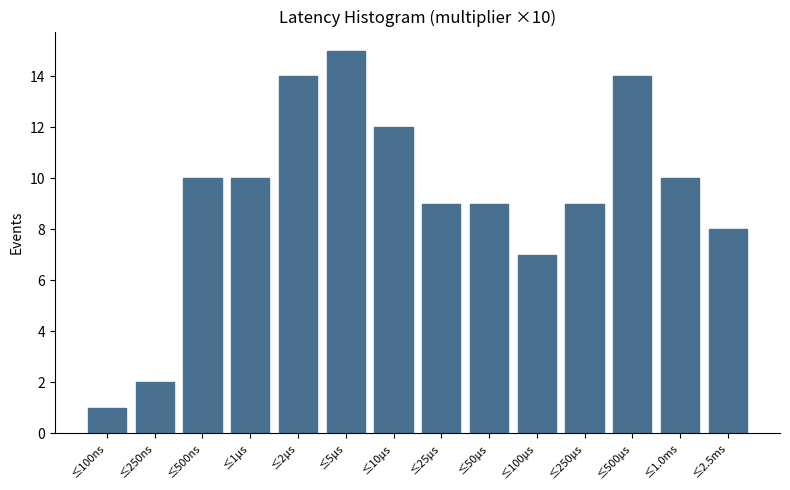

Reading left to right, list all the values displayed in this chart.

1	2	10	10	14	15	12	9	9	7	9	14	10	8